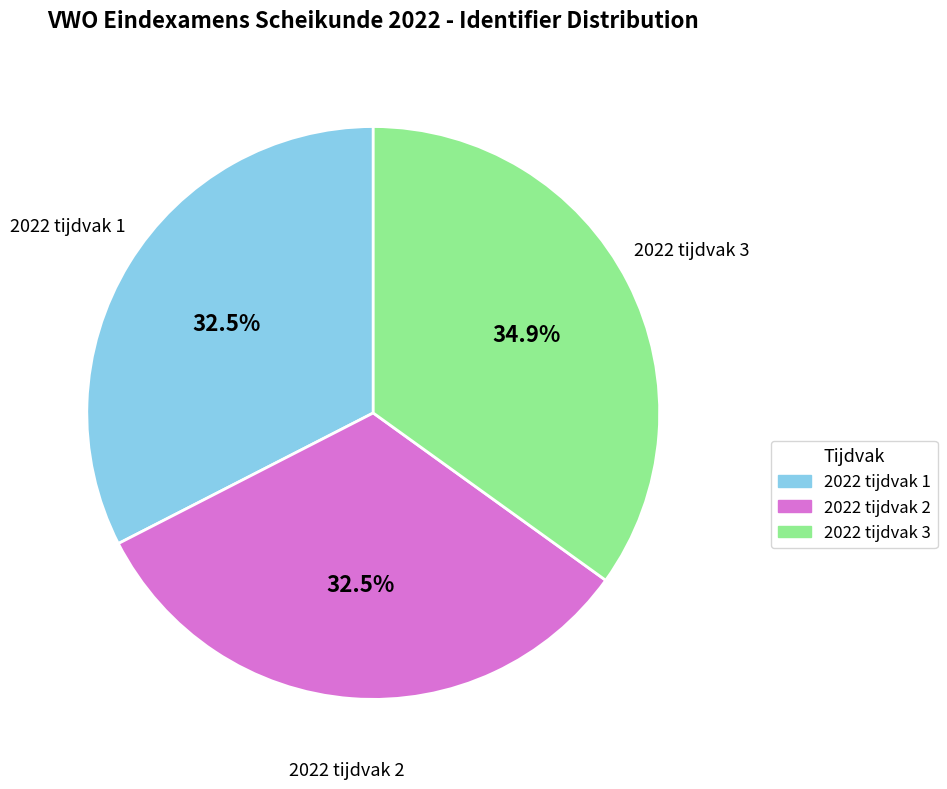

Do 2022 tijdvak 3 and 2022 tijdvak 2 together represent more than half of the pie?

Yes